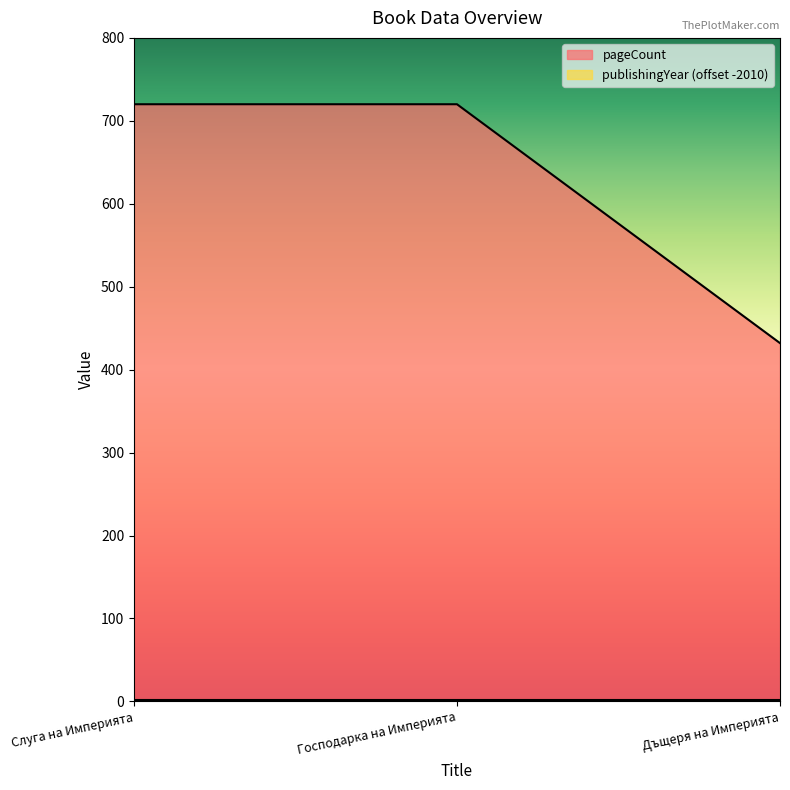

What is the ratio of the value at Господарка на Империята to the value at Дъщеря на Империята?

1.7